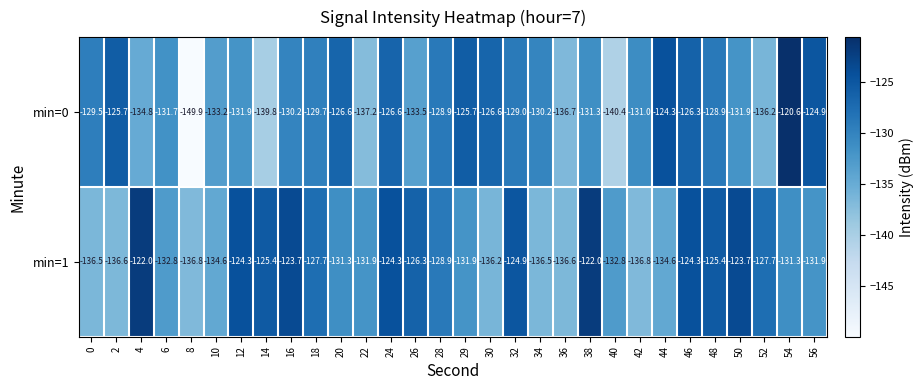

Which series has the largest total across all categories?

min=1